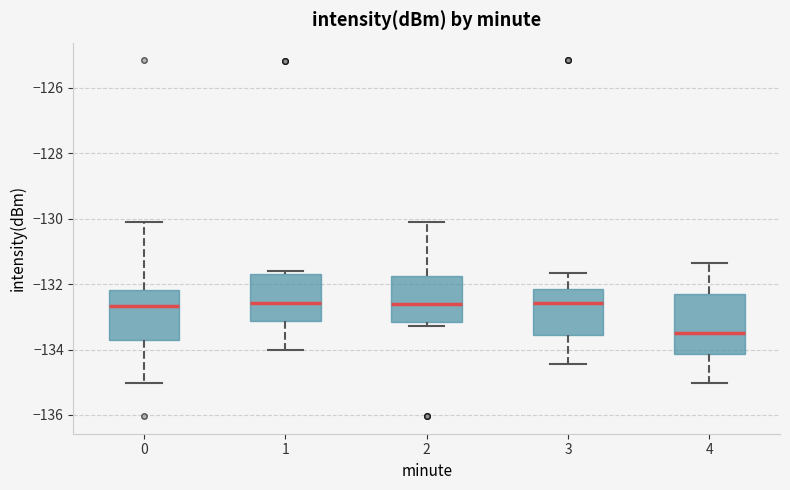

Where does the median line of the box at x = 1 sit on the y-axis? The values are not printed on the chart, so give them approximately, as read against the axis.

-132.6